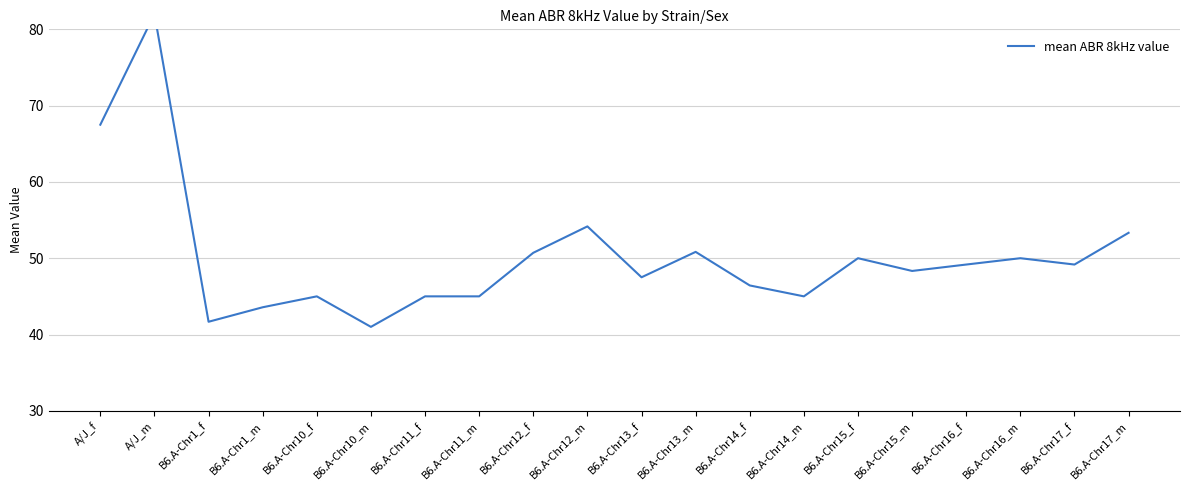

Reading right to left, transcribe all the data shown in this chart.

53.3	49.2	50.0	49.2	48.3	50.0	45.0	46.4	50.8	47.5	54.2	50.7	45.0	45.0	41.0	45.0	43.6	41.7	82.0	67.5